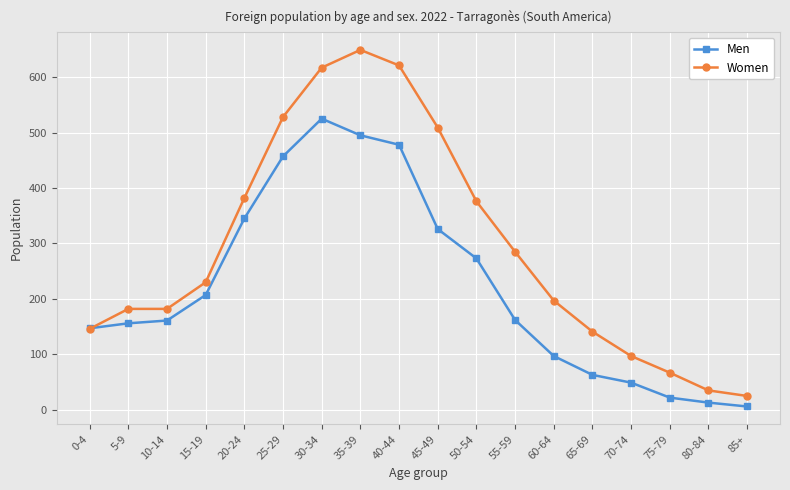

Does the chart display data point markers on the line(s)?

Yes